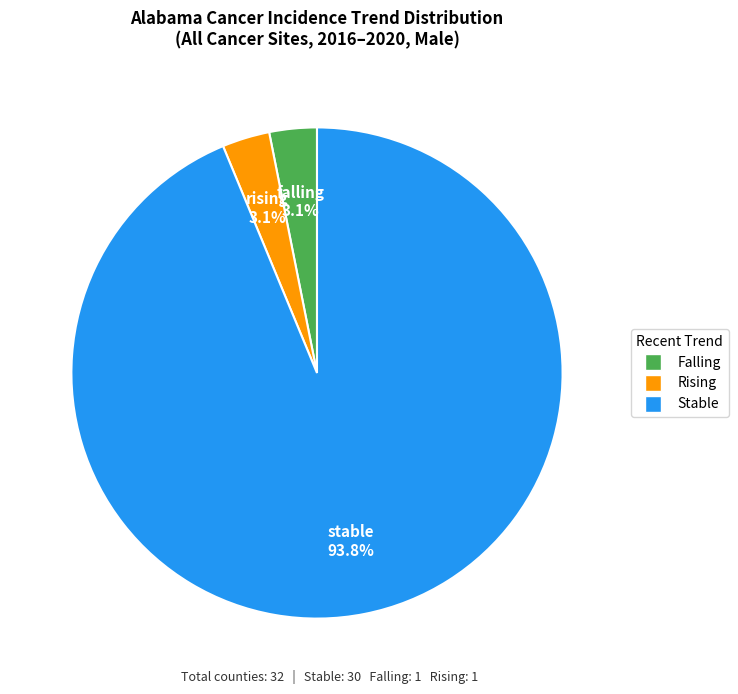

How many segments does this pie chart have?

3